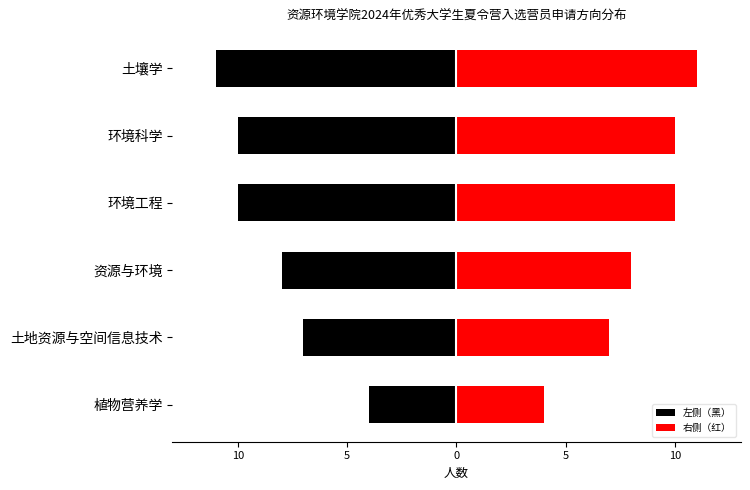

Rank the series by their maximum value, from lowest to highest.

左侧（黑）, 右侧（红）